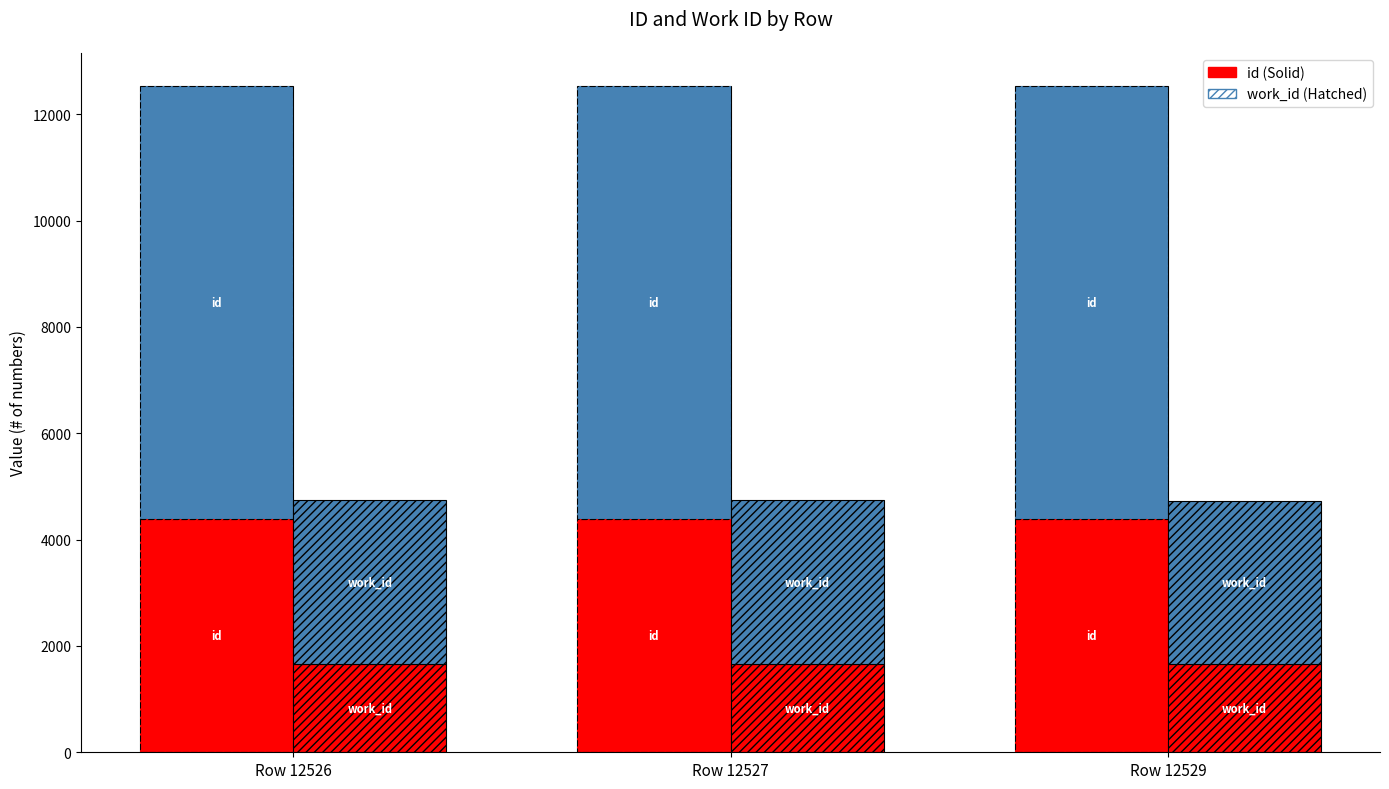

The work_id series shows 1655.5 at Row 12529. True or false?

True